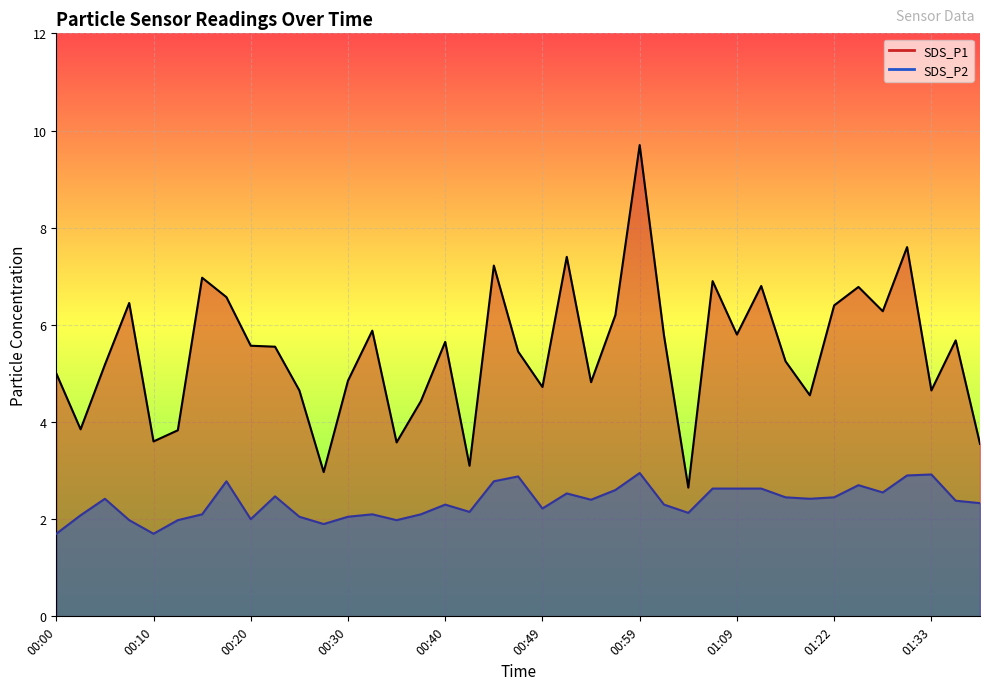

What are all the series names shown in the legend?

SDS_P1, SDS_P2